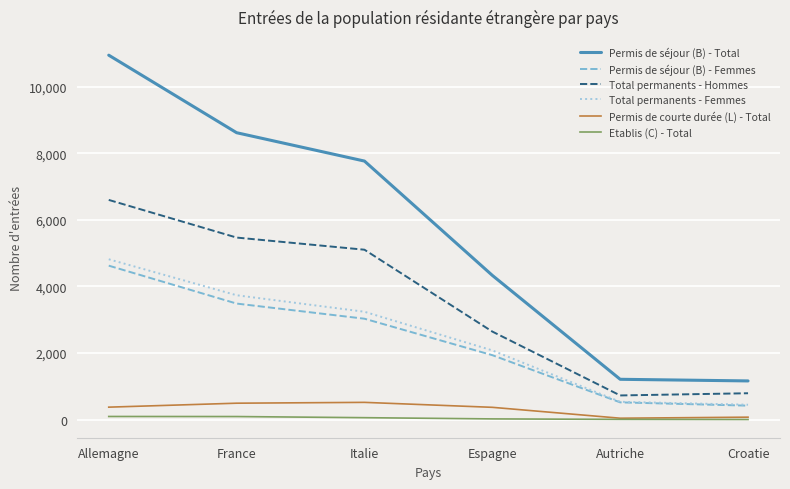

At which label does Permis de séjour (B) - Femmes reach its minimum?

Croatie